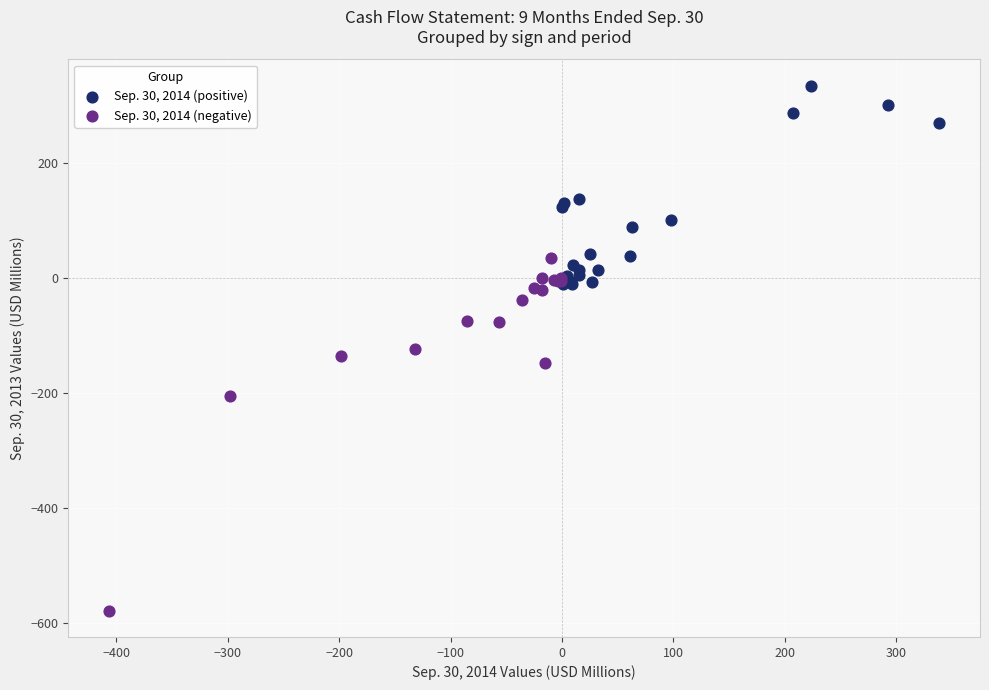

Which series reaches the maximum Y coordinate?

Sep. 30, 2014 (positive)